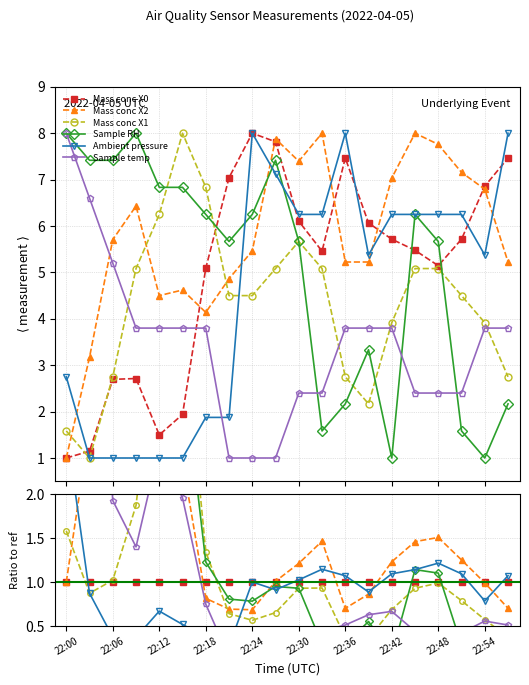

How many series are shown in this chart?

6